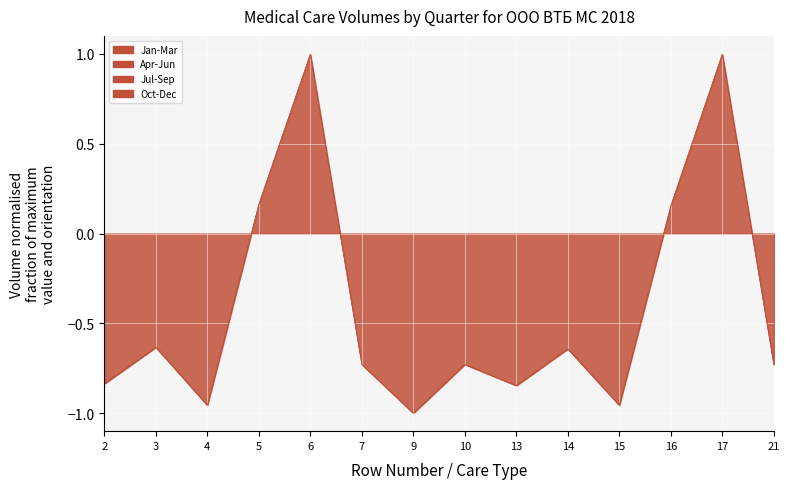

Reading left to right, list all the values displayed in this chart.

Jan-Mar: -0.8	-0.6	-1.0	0.2	1.0	-0.7	-1.0	-0.7	-0.8	-0.6	-1.0	0.1	1.0	-0.7
Apr-Jun: -0.8	-0.6	-1.0	0.2	1.0	-0.7	-1.0	-0.7	-0.8	-0.6	-1.0	0.2	1.0	-0.7
Jul-Sep: -0.8	-0.6	-1.0	0.2	1.0	-0.7	-1.0	-0.7	-0.8	-0.6	-1.0	0.2	1.0	-0.7
Oct-Dec: -0.8	-0.6	-1.0	0.2	1.0	-0.7	-1.0	-0.7	-0.8	-0.6	-1.0	0.2	1.0	-0.7